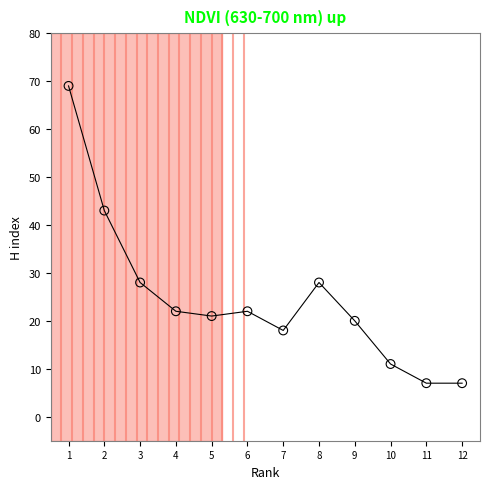

What Y value in the scatter plot is closest to 38?

43